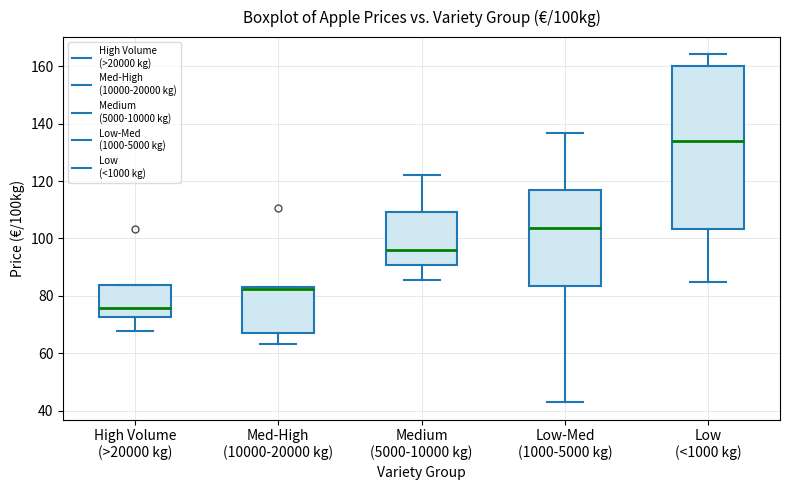

Reading left to right, transcribe this box plot: for each box, give where its median line is, the range the box spans, and where its two whiskers end, as read against the y-axis. The values are not printed on the chart, so give them approximately, as read against the axis.

High Volume (>20000 kg): median 76, box 72 to 84, whiskers 68 to 84
Med-High (10000-20000 kg): median 82 (just below the box's upper edge), box 68 to 82, whiskers 64 to 82
Medium (5000-10000 kg): median 96, box 90 to 110, whiskers 86 to 122
Low-Med (1000-5000 kg): median 104, box 84 to 116, whiskers 44 to 136
Low (<1000 kg): median 134, box 104 to 160, whiskers 86 to 164